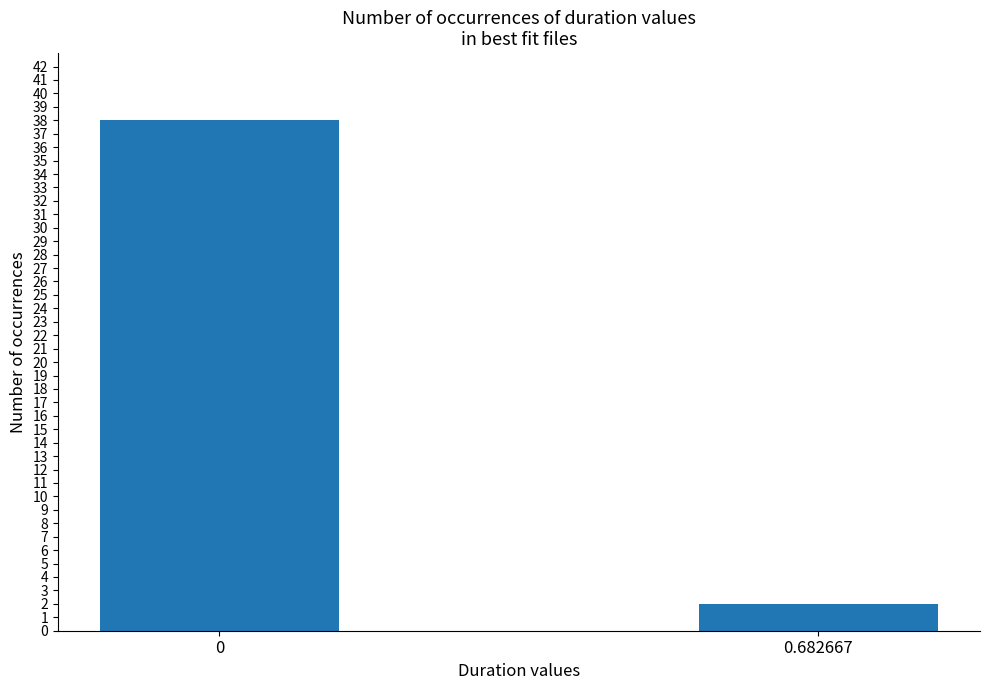

At which category does the chart reach its minimum across all series?

0.682667